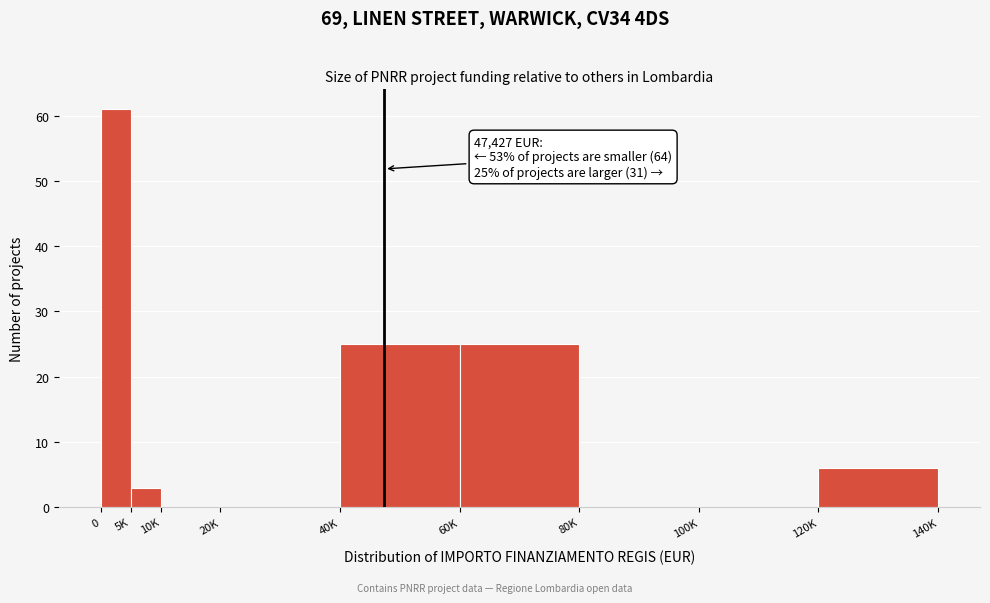

Reading left to right, list all the values displayed in this chart.

0=61	5K=3	10K=0	20K=0	40K=25	60K=25	80K=0	100K=0	120K=6